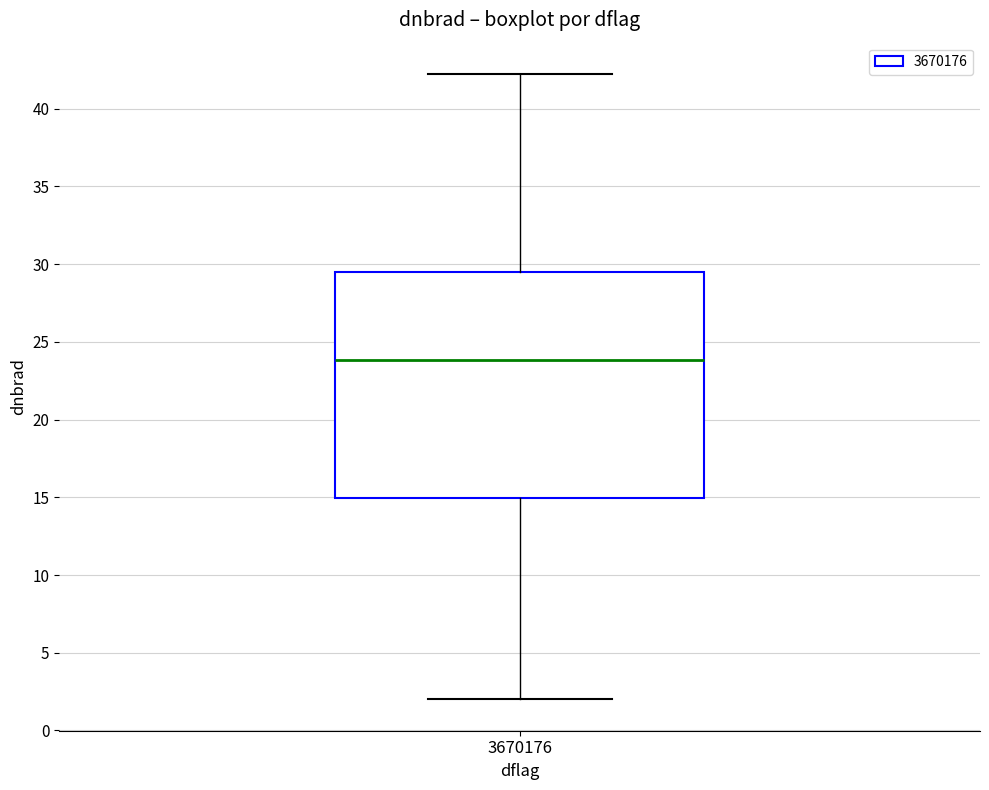

Read this box plot against the y-axis: the position of the median line, the range covered by the box, and the ends of both whiskers. The values are not printed on the chart, so give them approximately, as read against the axis.

median 24.0, box 15.0 to 29.5, whiskers 2.0 to 42.0